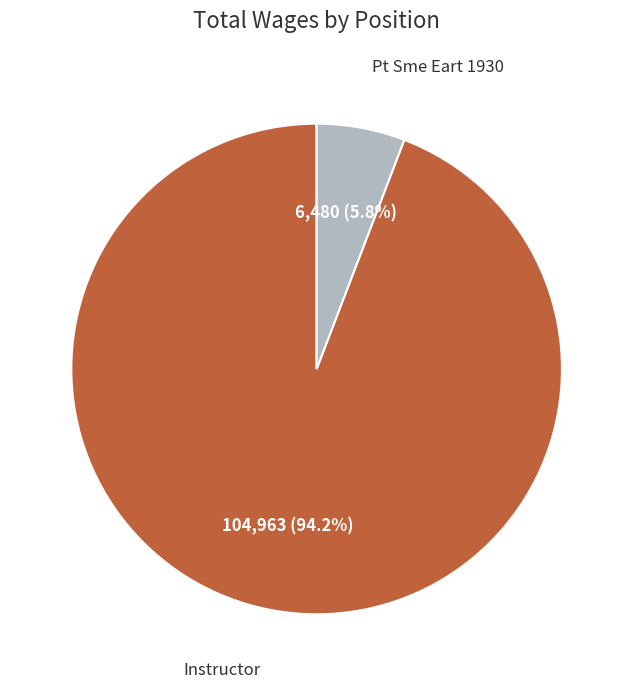

Does any single category account for the majority?

Yes